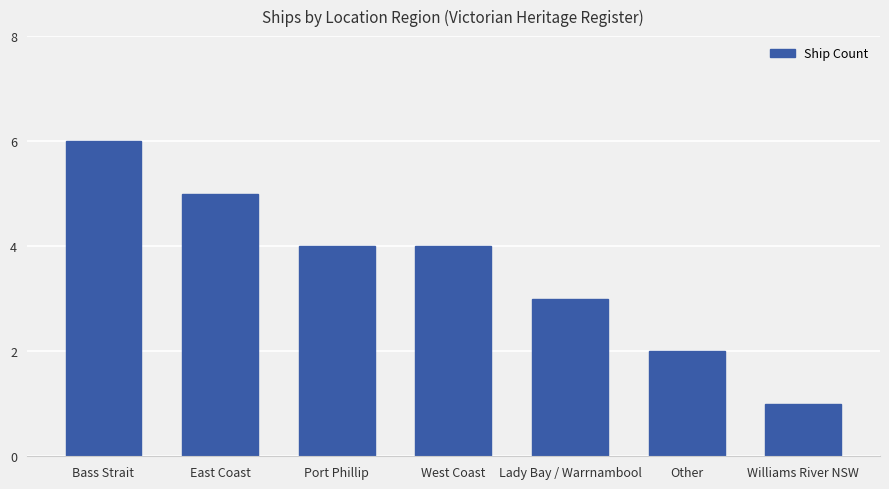

Does the chart contain any negative values?

No